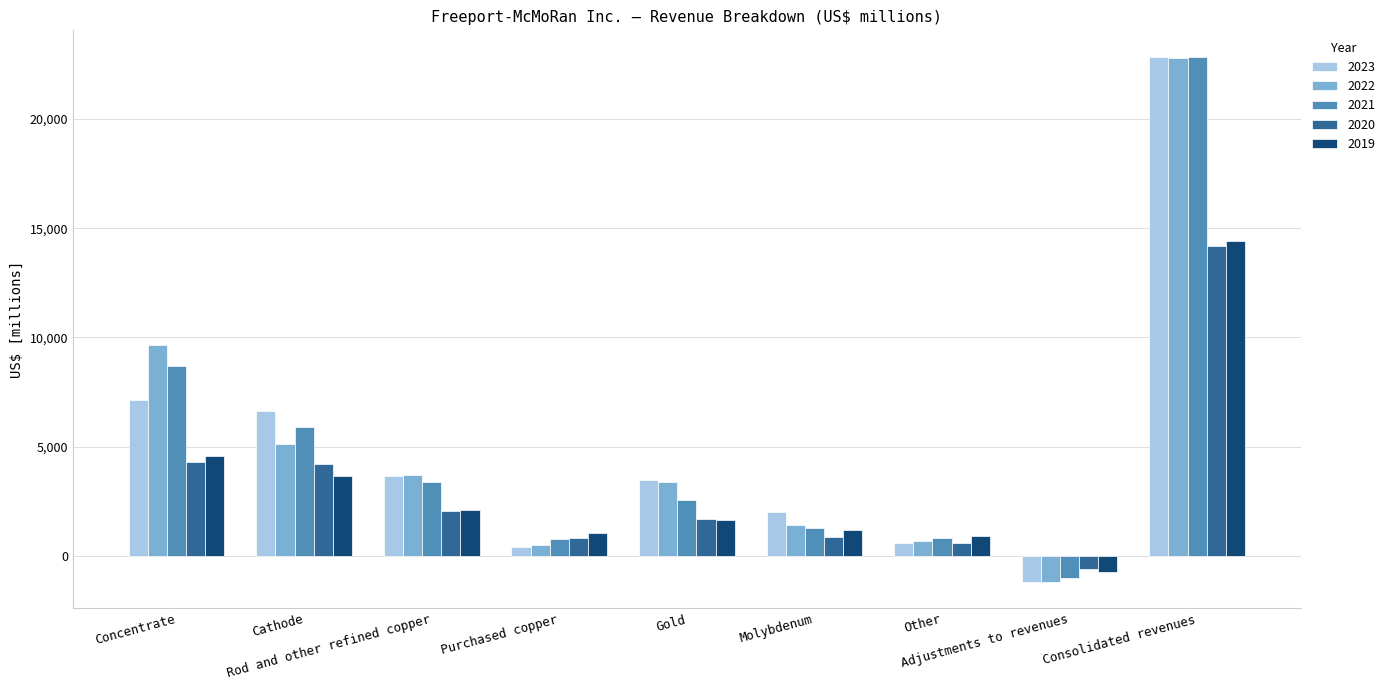

What is the smallest value displayed?

-1194